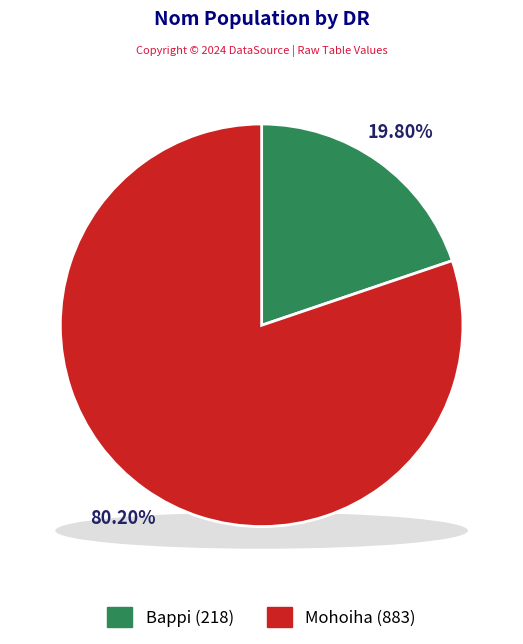

Does any single category account for the majority?

Yes